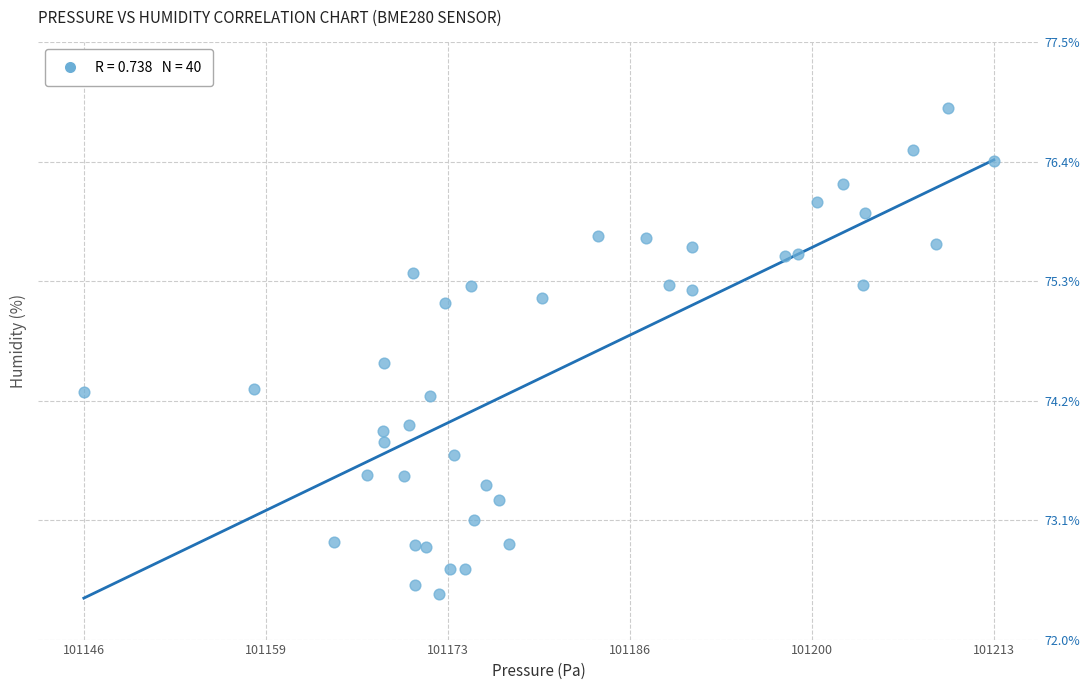

What is the range of X values (max minus min)?

67.8